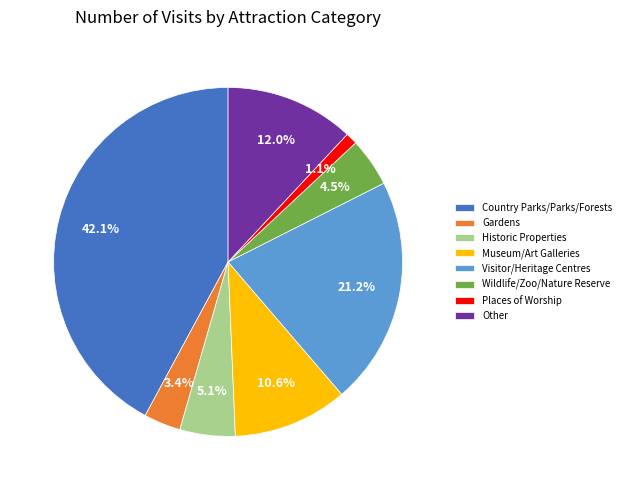

Which slice is the largest?

Country Parks/Parks/Forests